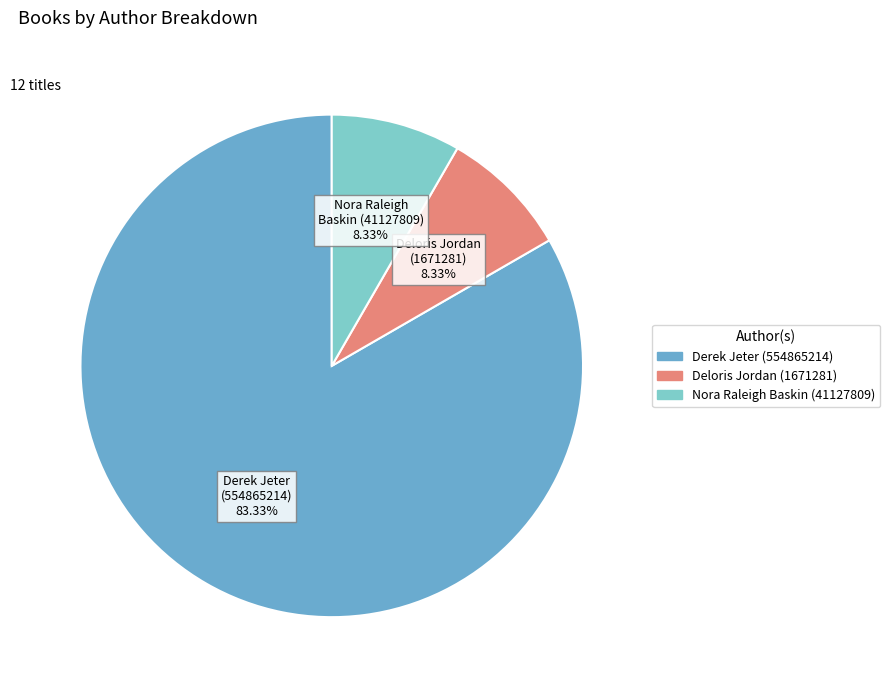

How much of the chart is everything except Derek Jeter (554865214)?

16.7%